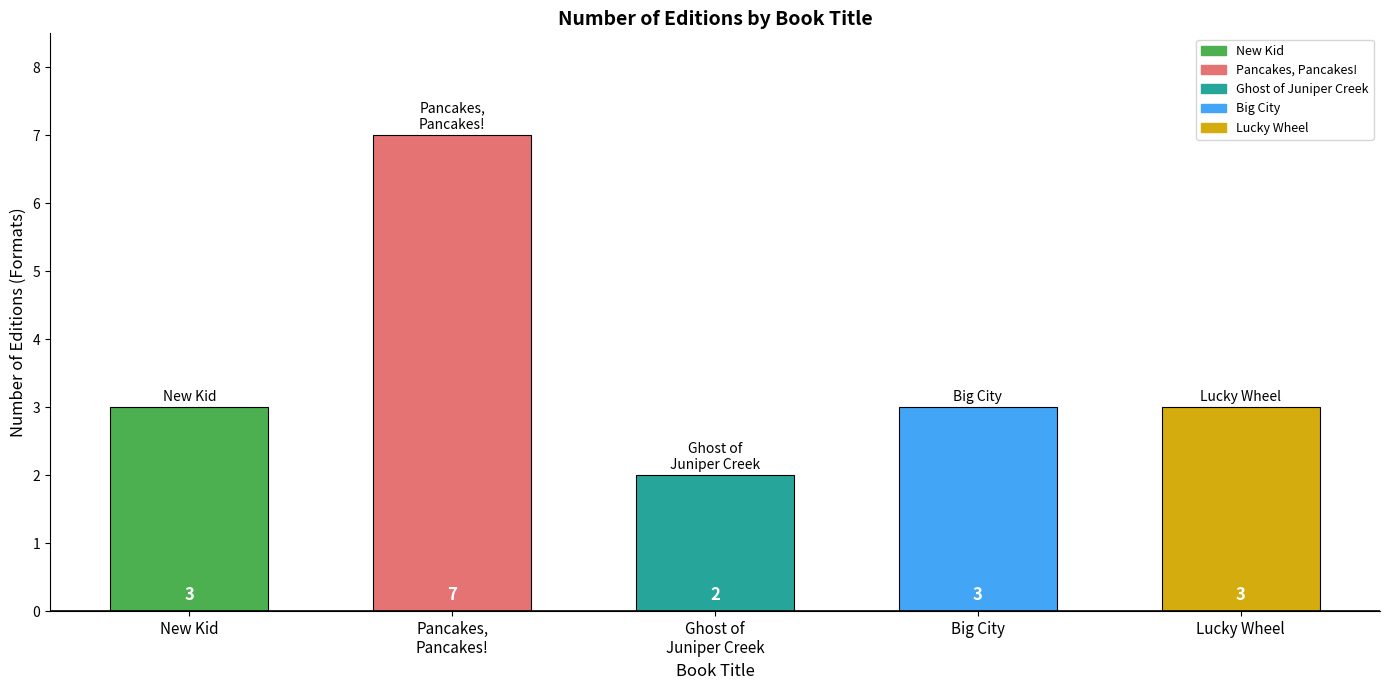

Count the values in the range 3 to 4.

3